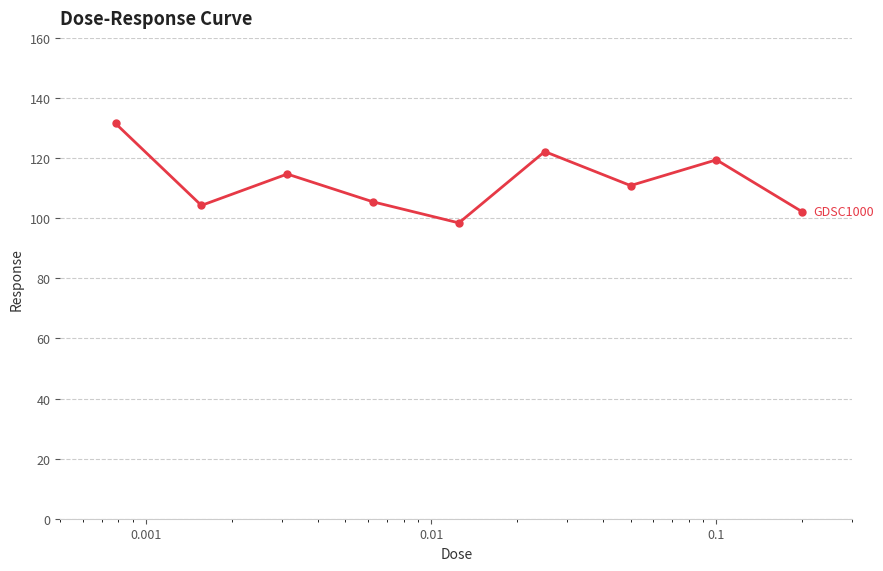

What is the sum of all values?

1008.9